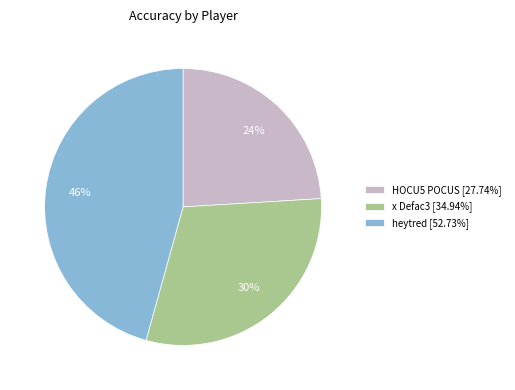

To the nearest percent, what is the difference between the HOCU5 POCUS and heytred slice percentages?

22%